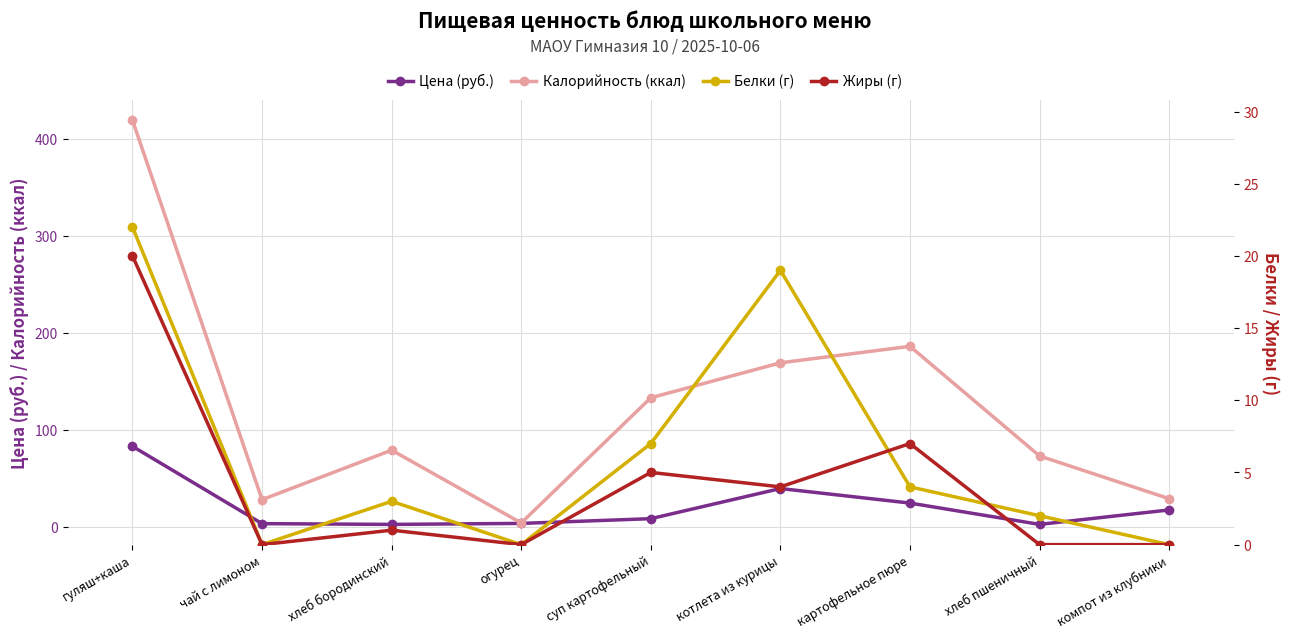

Which series has the largest total across all categories?

Калорийность (ккал)